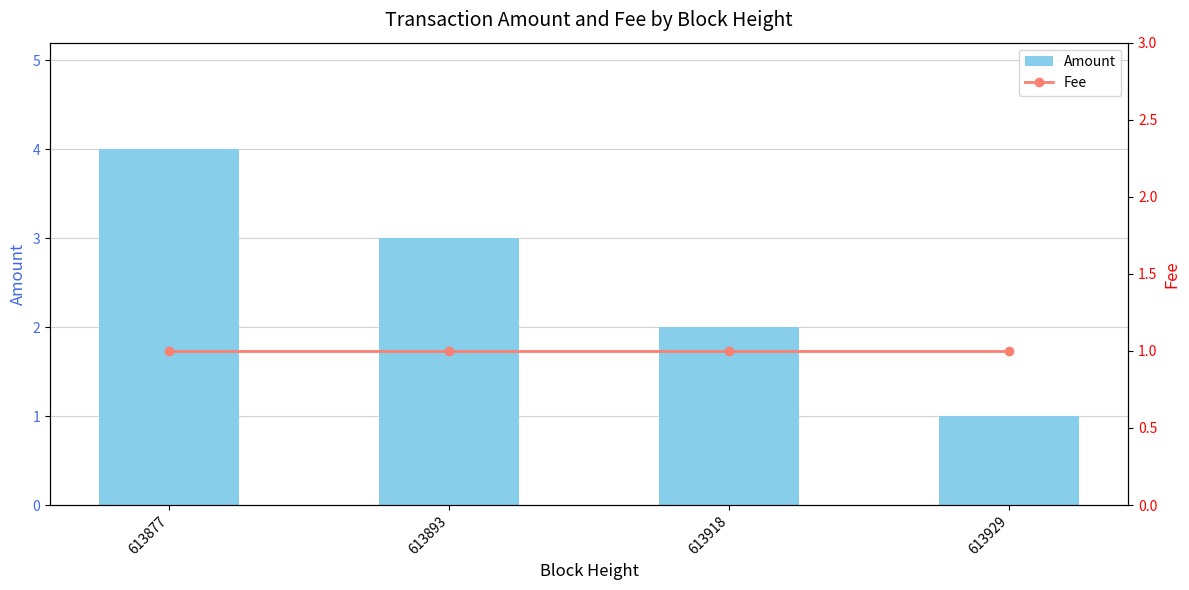

Reading left to right, what are all the values shown in this chart?

Amount: 613877=4	613893=3	613918=2	613929=1
Fee: 613877=1	613893=1	613918=1	613929=1